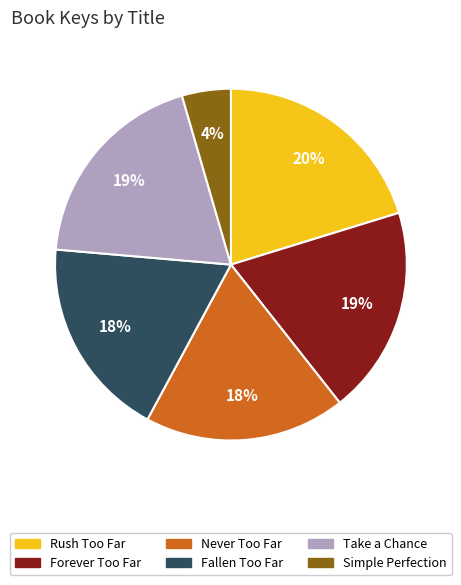

Do Never Too Far and Rush Too Far together represent more than half of the pie?

No